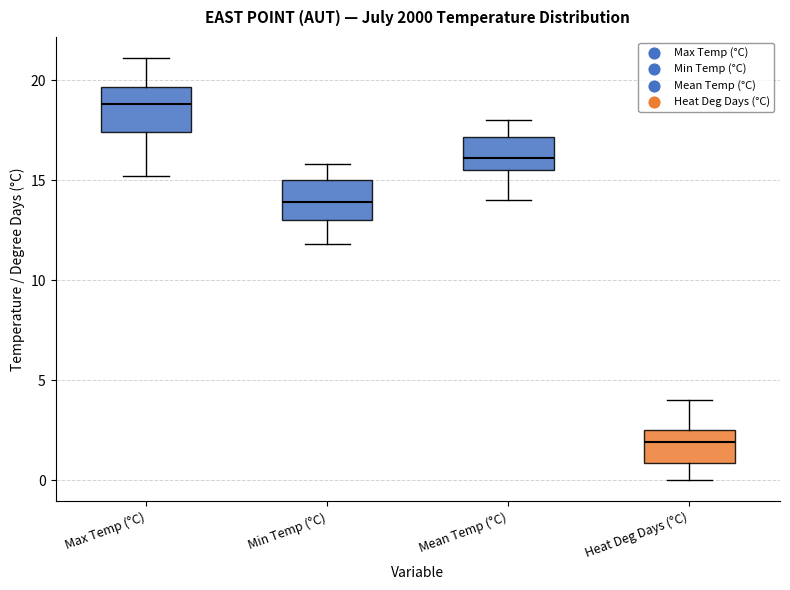

Reading left to right, transcribe this box plot: for each box, give where its median line is, the range the box spans, and where its two whiskers end, as read against the y-axis. The values are not printed on the chart, so give them approximately, as read against the axis.

Max Temp (°C): median 19.0, box 17.5 to 19.5, whiskers 15.0 to 21.0
Min Temp (°C): median 14.0, box 13.0 to 15.0, whiskers 12.0 to 16.0
Mean Temp (°C): median 16.0, box 15.5 to 17.0, whiskers 14.0 to 18.0
Heat Deg Days (°C): median 2.0, box 1.0 to 2.5, whiskers 0.0 to 4.0